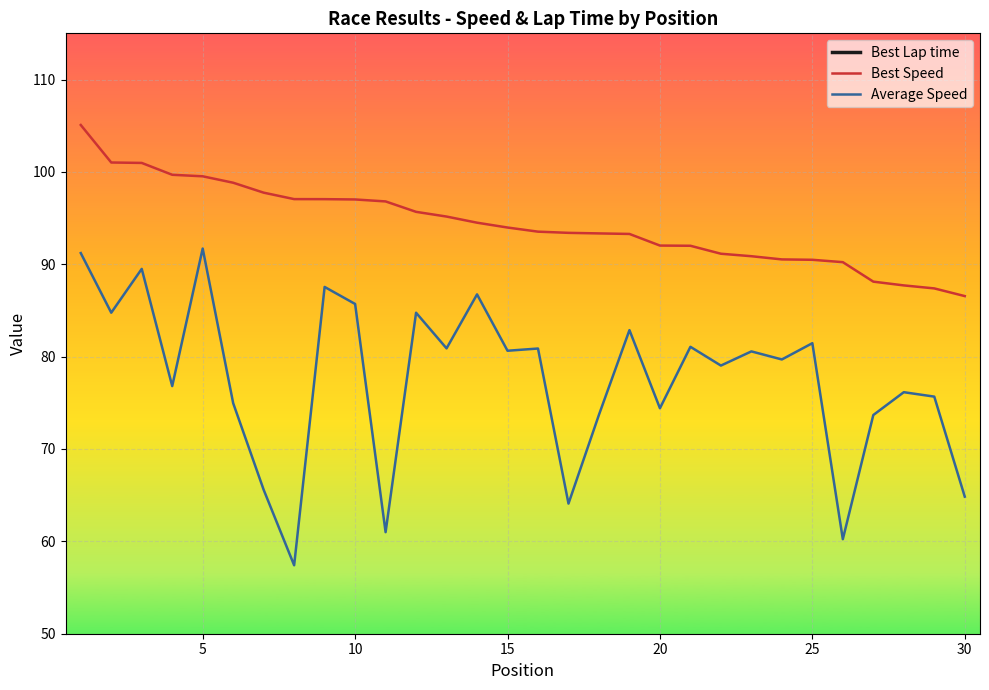

What is the highest value of the Best Speed series?

105.1